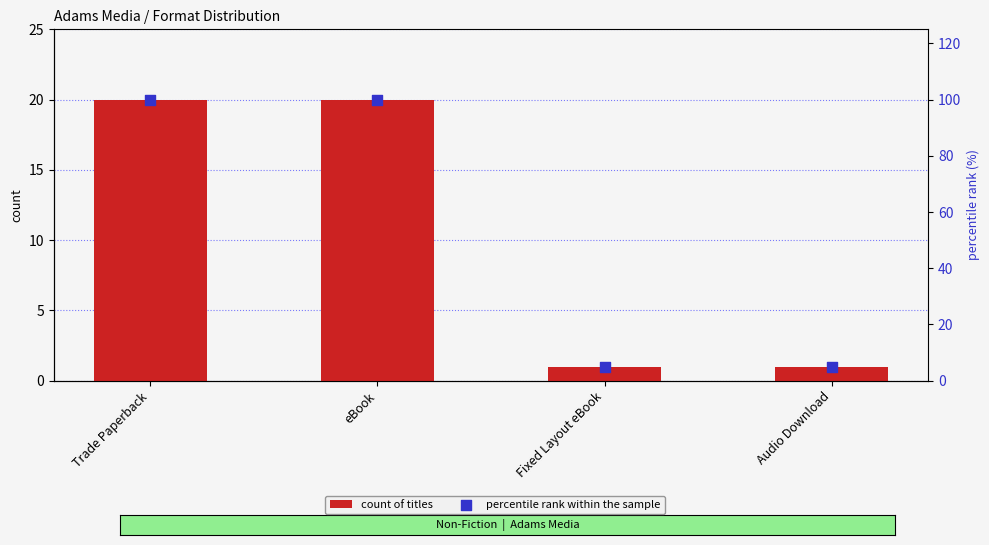

Is the value of count of titles at eBook greater than the value of percentile rank within the sample at Trade Paperback?

No